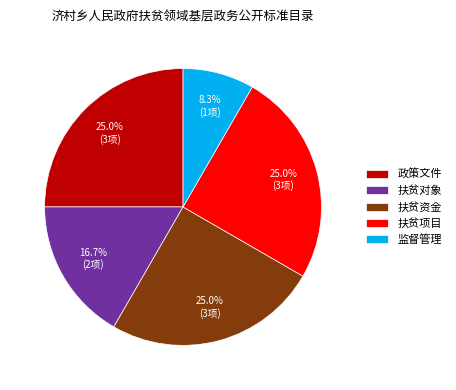

Which slice is the smallest?

监督管理